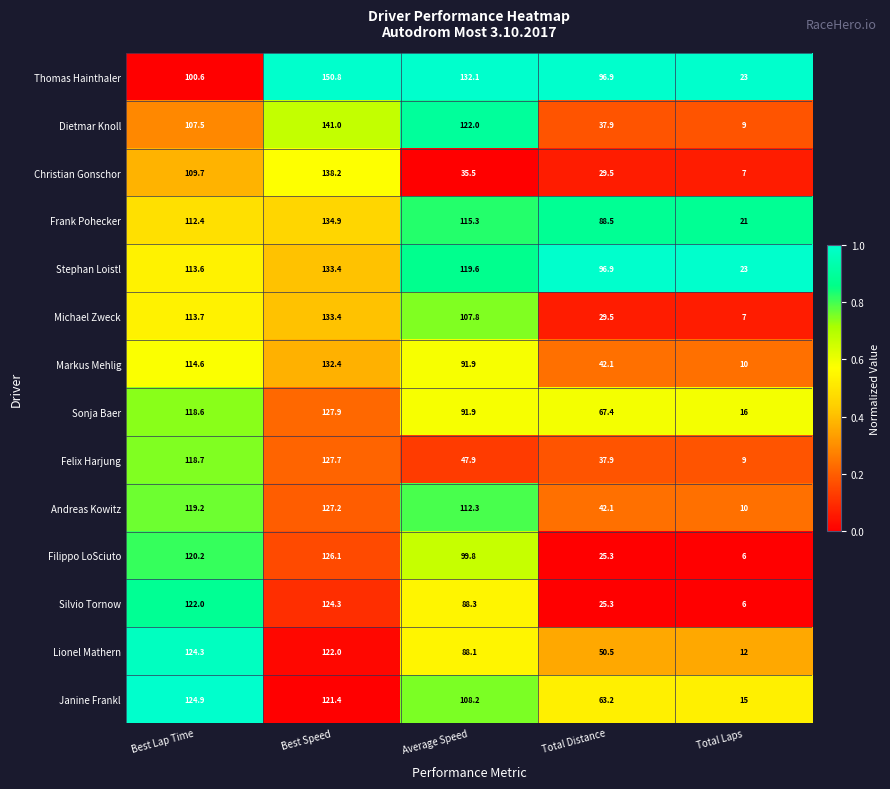

How many data points does each series have?

5